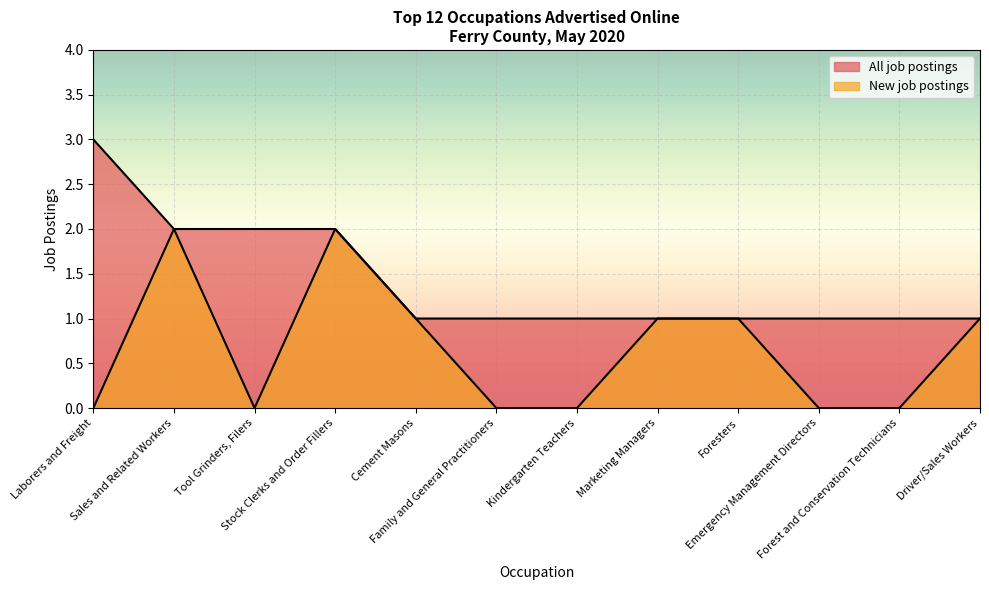

What is the maximum value shown in the chart?

3